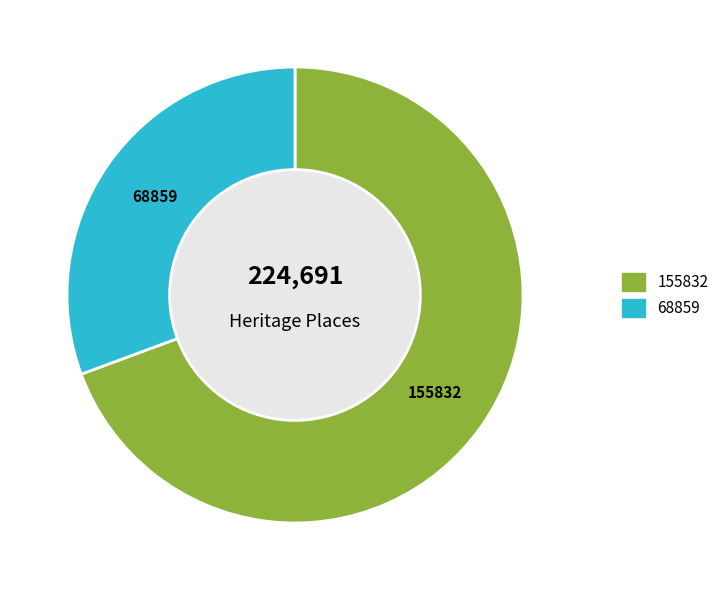

Is there any slice that represents more than half of the pie?

Yes